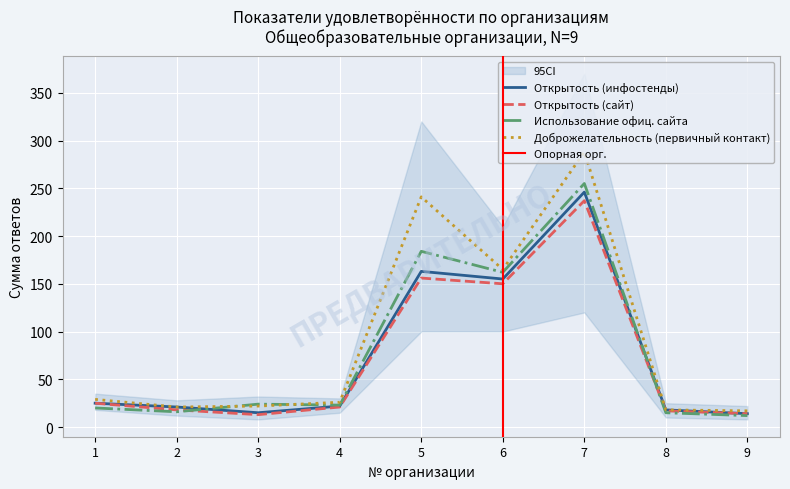

Reading right to left, list all the values displayed in this chart.

Открытость (инфостенды): 14	18	246	155	163	22	15	21	25
Открытость (сайт): 14	17	237	150	156	21	13	18	25
Использование офиц. сайта: 12	15	255	162	184	23	24	16	20
Доброжелательность (первичный контакт): 17	18	288	165	241	26	22	21	29